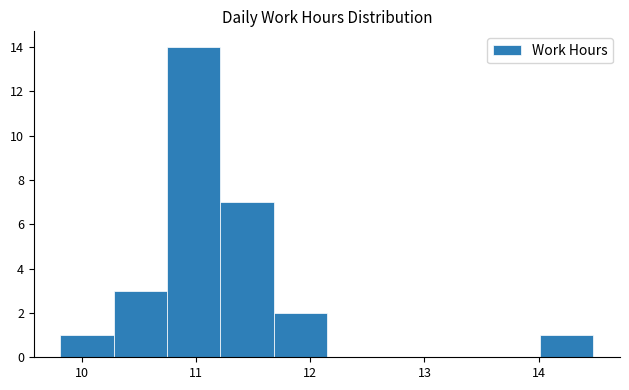

Reading left to right, transcribe this chart: for each bar, give the range it covers on the x-axis and its height. Neither the bar edges nor the heights are printed on the chart, so give them approximately, as read against the axes.

9.8 to 10.3: 1
10.3 to 10.7: 3
10.7 to 11.2: 14
11.2 to 11.7: 7
11.7 to 12.1: 2
12.1 to 12.6: 0
12.6 to 13.1: 0
13.1 to 13.5: 0
13.5 to 14.0: 0
14.0 to 14.5: 1